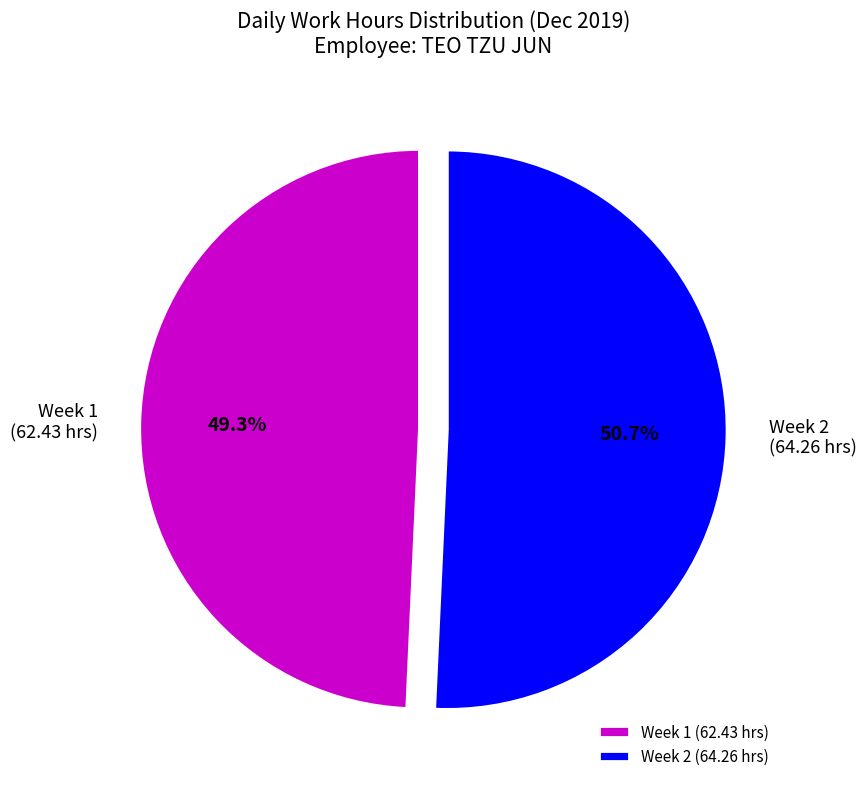

Combined, do Week 1 (62.43 hrs) and Week 2 (64.26 hrs) account for over 50%?

Yes